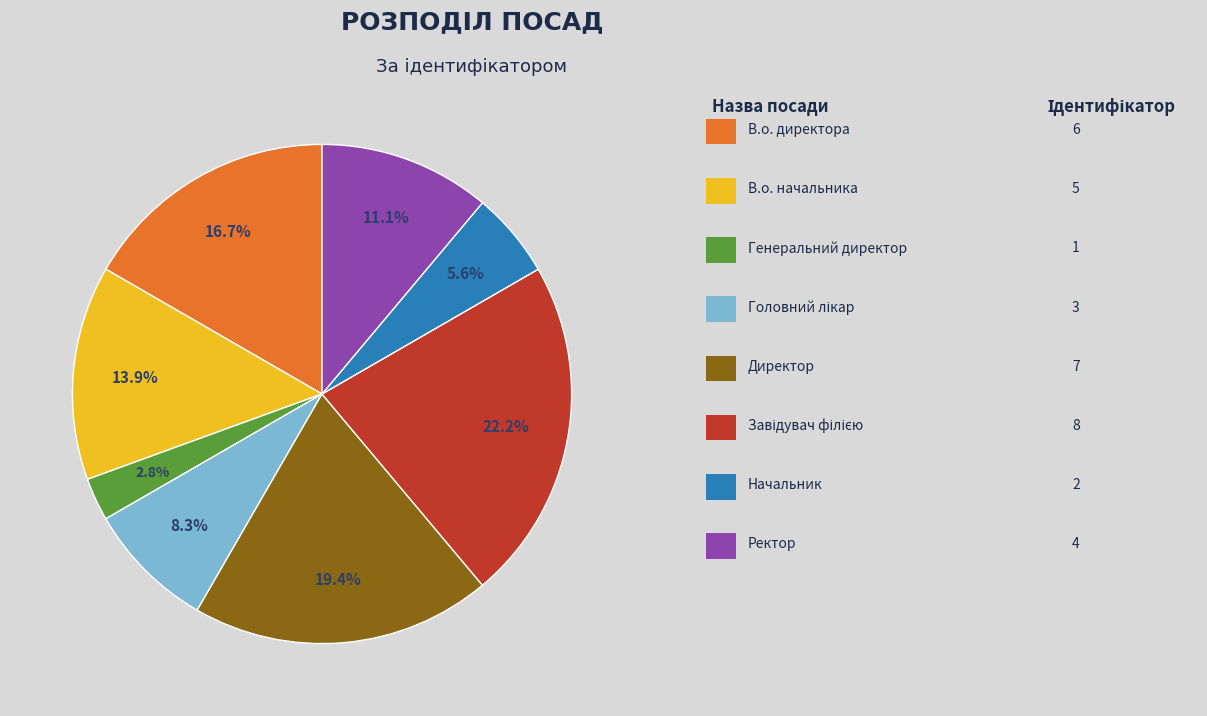

Is there a majority slice in this chart?

No